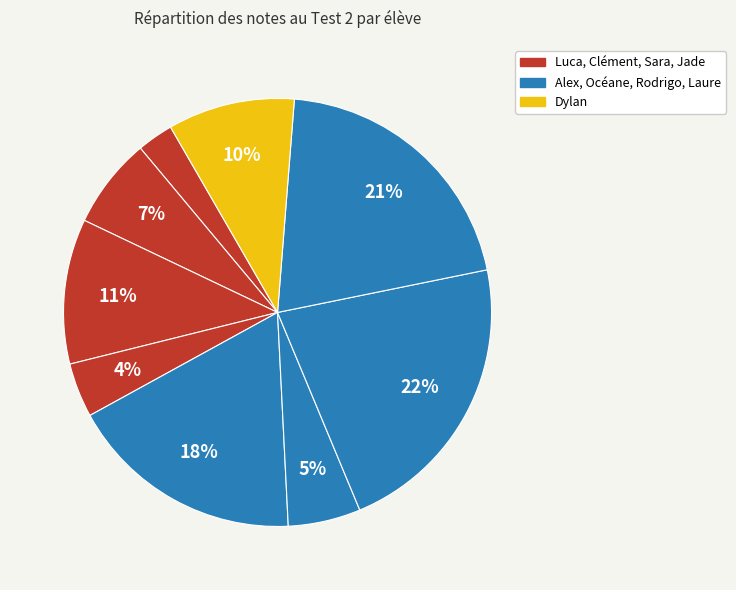

Which slice is the largest?

Rodrigo